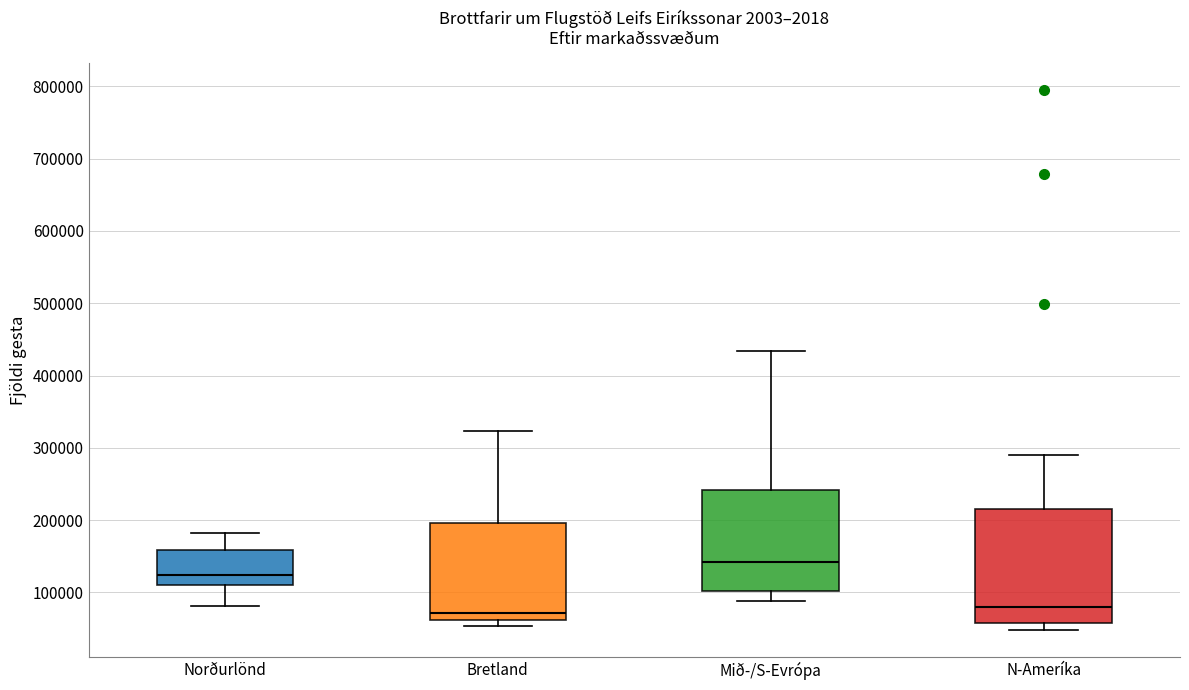

Reading left to right, transcribe this box plot: for each box, give where its median line is, the range the box spans, and where its two whiskers end, as read against the y-axis. The values are not printed on the chart, so give them approximately, as read against the axis.

Norðurlönd: median 120000, box 110000 to 160000, whiskers 80000 to 180000
Bretland: median 70000, box 60000 to 200000, whiskers 50000 to 320000
Mið-/S-Evrópa: median 140000, box 100000 to 240000, whiskers 90000 to 430000
N-Ameríka: median 80000, box 60000 to 220000, whiskers 50000 to 290000